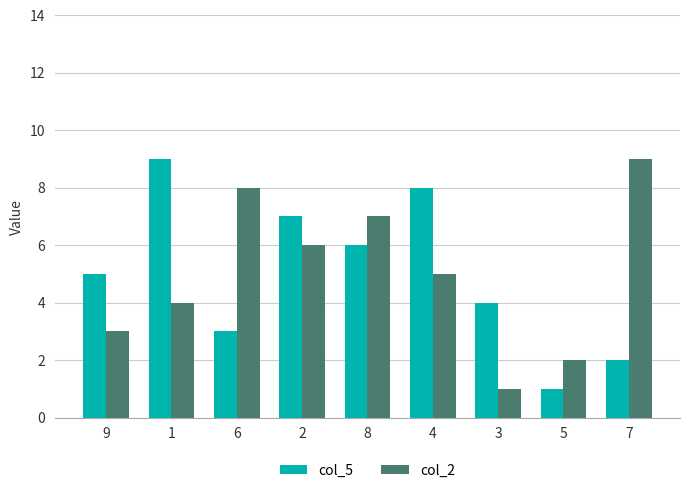

Reading left to right, extract all data points from this chart.

col_5: 5	9	3	7	6	8	4	1	2
col_2: 3	4	8	6	7	5	1	2	9